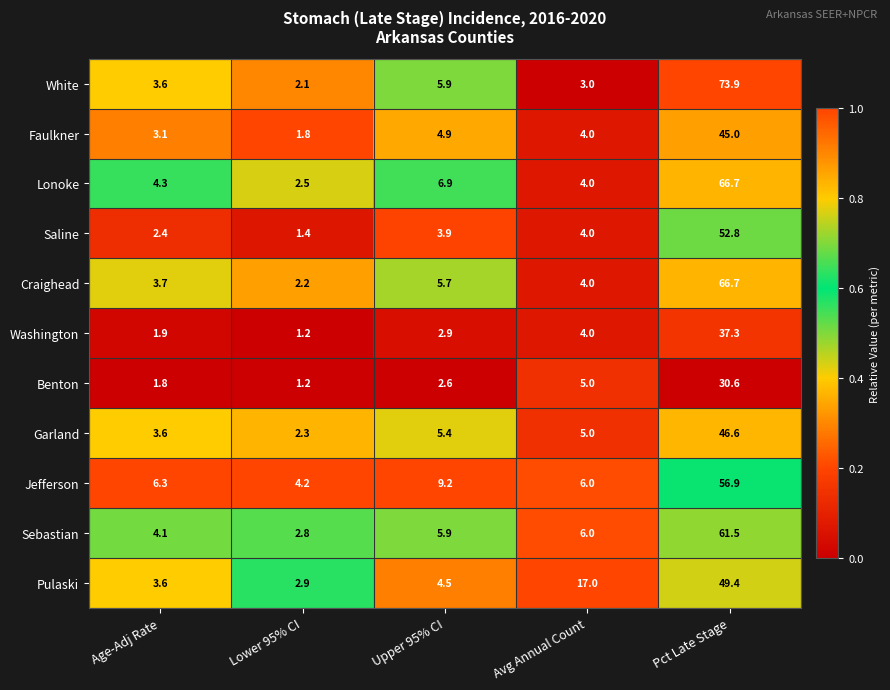

What is the maximum value for Benton?

30.6